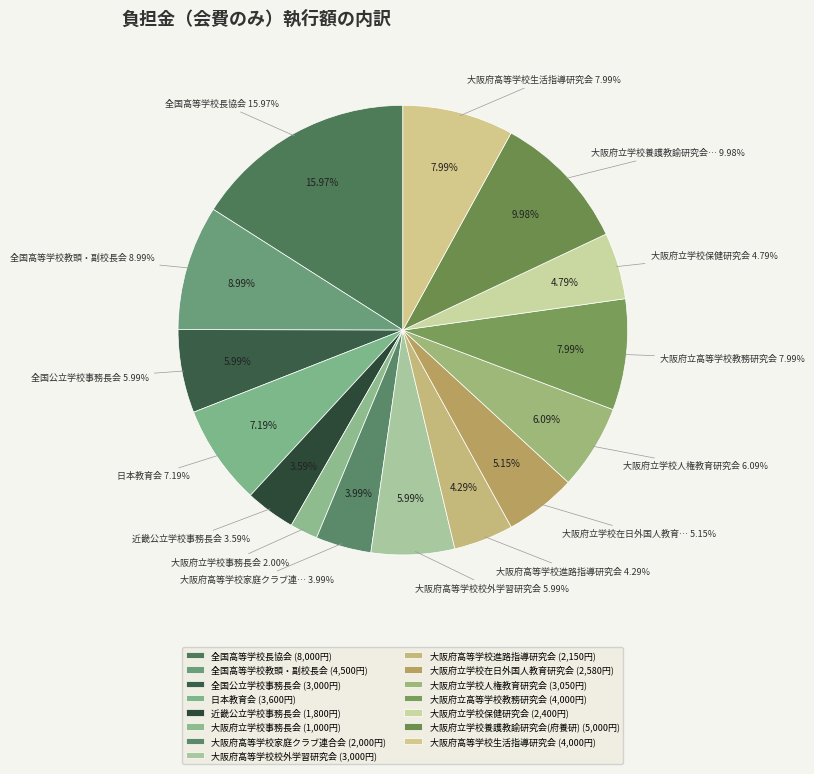

What is the ratio of the value at 大阪府立学校養護教諭研究会(府養研) to the value at 全国高等学校長協会?

0.6